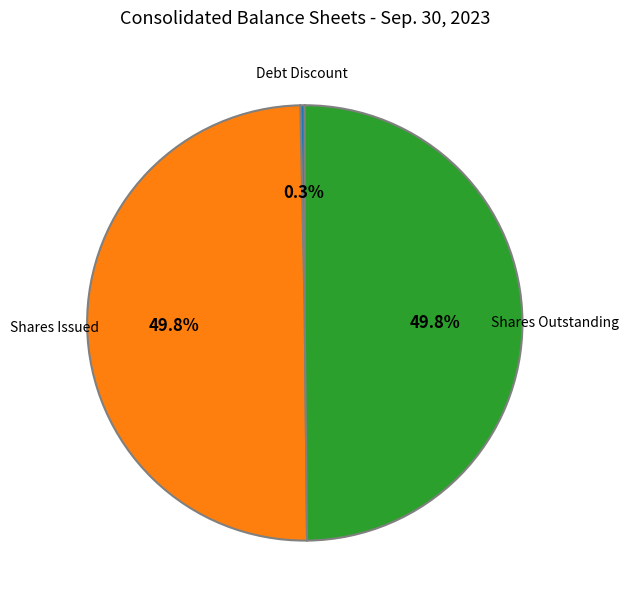

To the nearest percent, what is the difference between the largest and smallest slice percentages?

50%